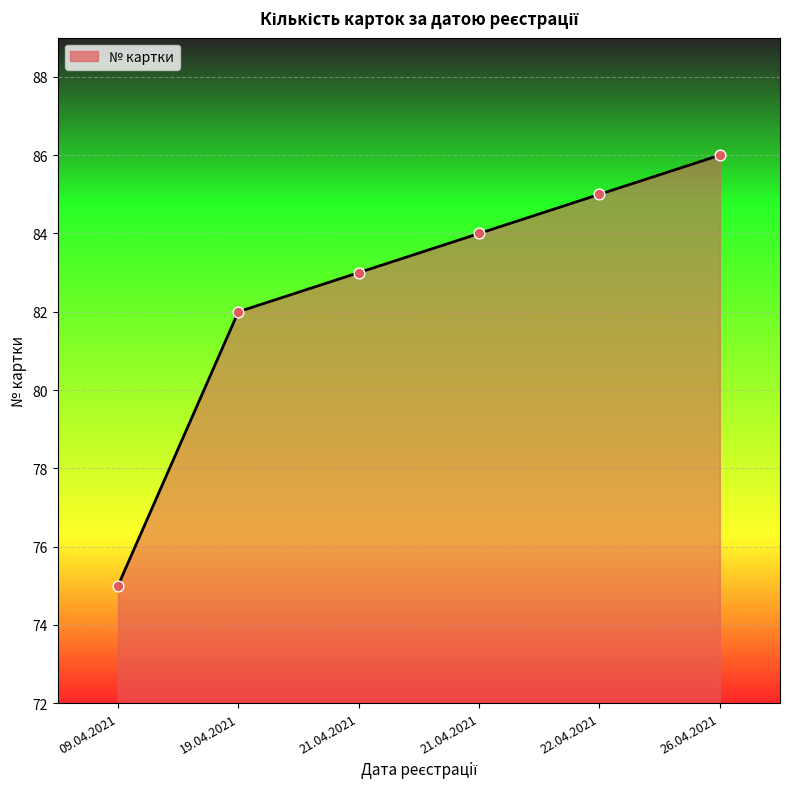

What is the change in value from 21.04.2021 to 22.04.2021?

+2